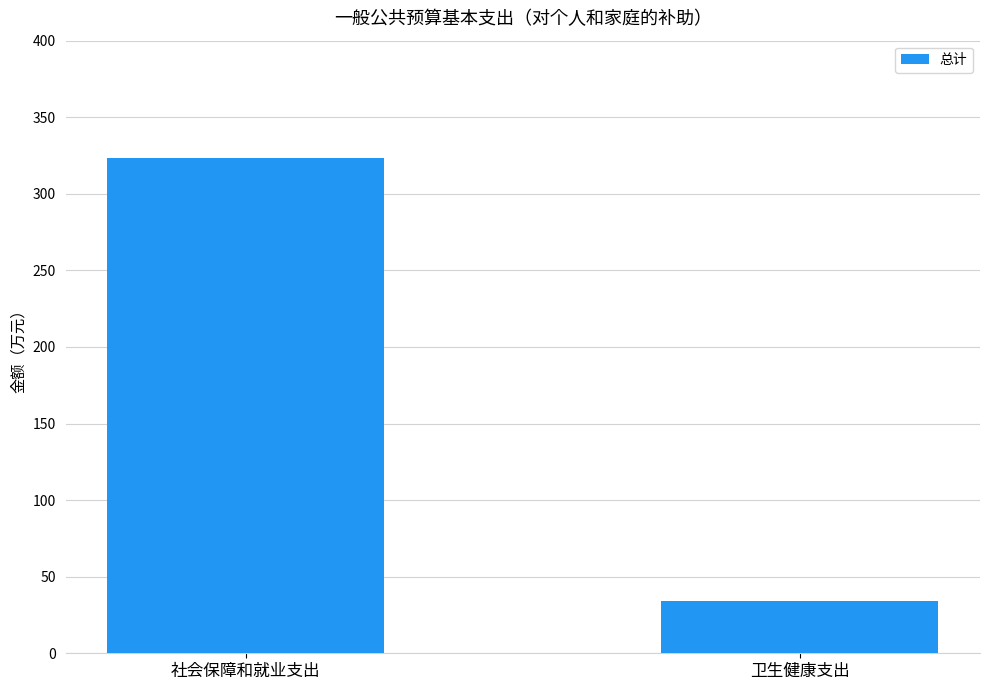

Approximately how many times larger is the value at 社会保障和就业支出 compared to 卫生健康支出?

9.4